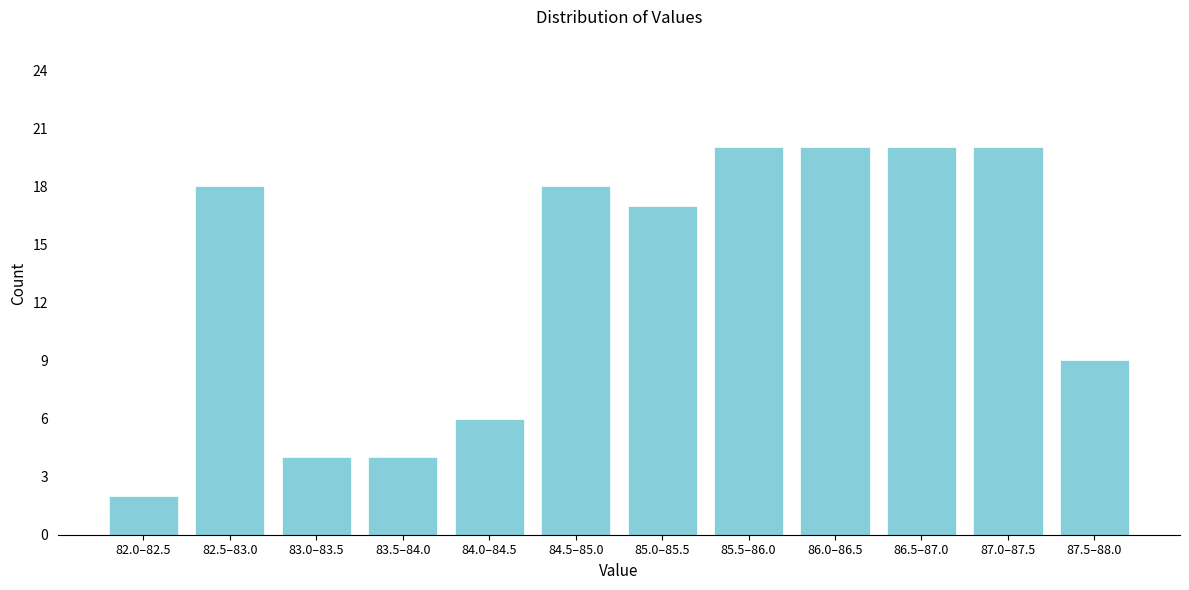

Reading left to right, extract all data points from this chart.

82.0–82.5=2	82.5–83.0=18	83.0–83.5=4	83.5–84.0=4	84.0–84.5=6	84.5–85.0=18	85.0–85.5=17	85.5–86.0=20	86.0–86.5=20	86.5–87.0=20	87.0–87.5=20	87.5–88.0=9